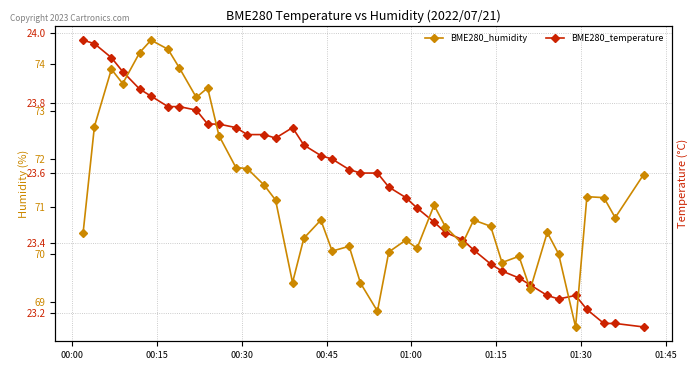

What are all the series names shown in the legend?

BME280_temperature, BME280_humidity